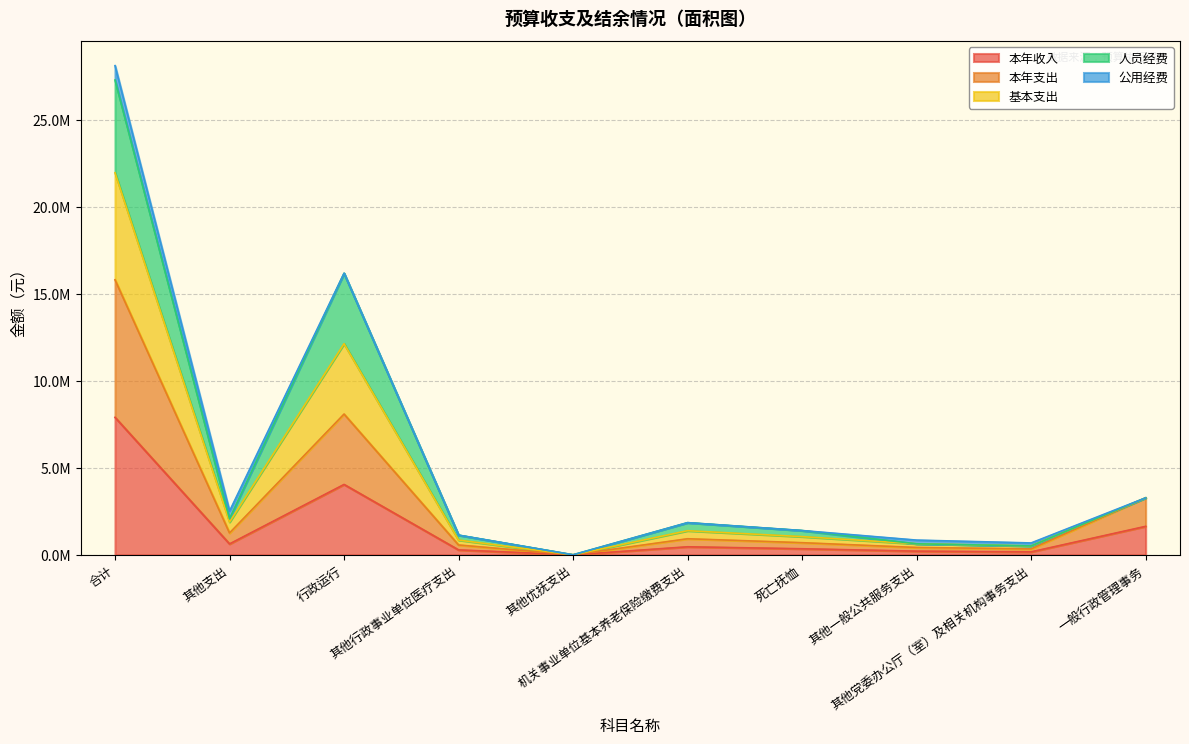

Does the chart have visible grid lines?

Yes